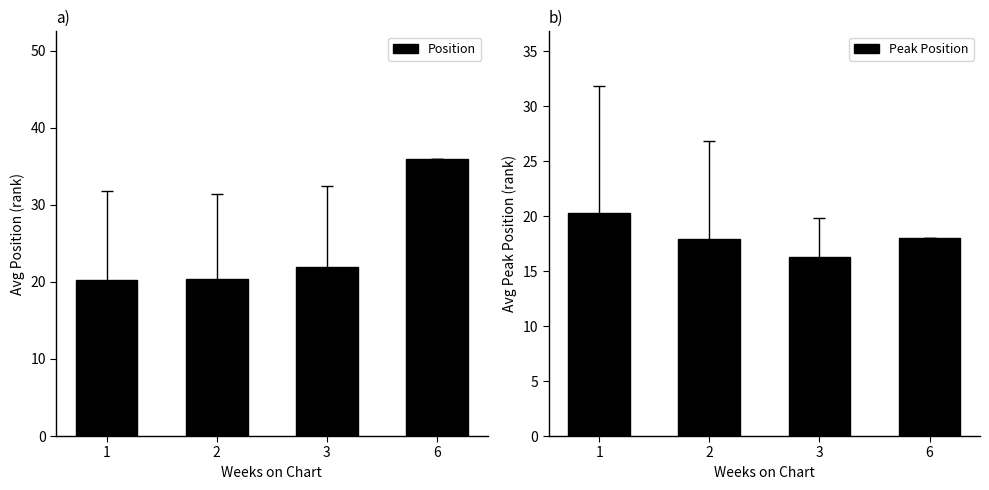

How many bars are there in total?

8